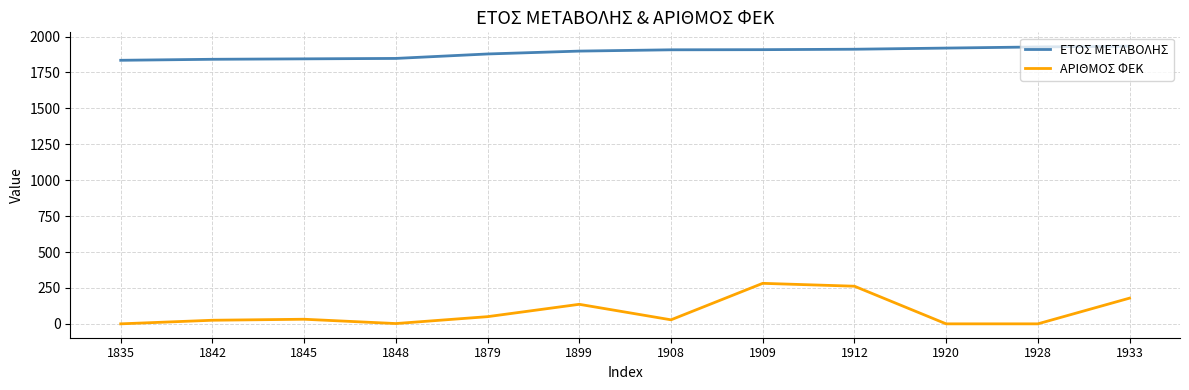

True or false: ΕΤΟΣ ΜΕΤΑΒΟΛΗΣ and ΑΡΙΘΜΟΣ ΦΕΚ cross at least once.

False